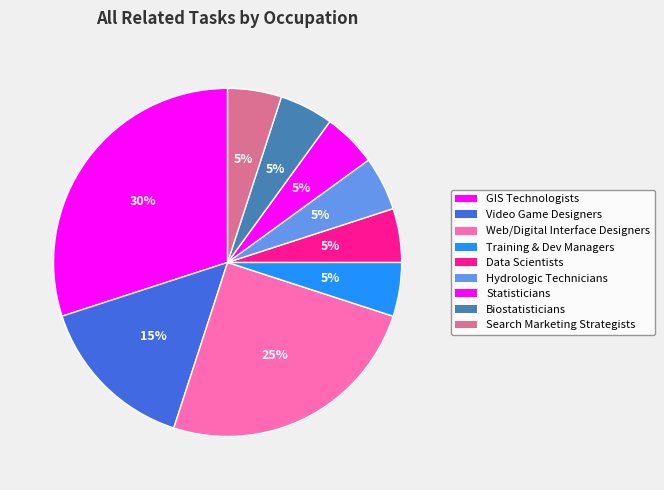

To the nearest percent, what is the difference between the largest and smallest slice percentages?

25%